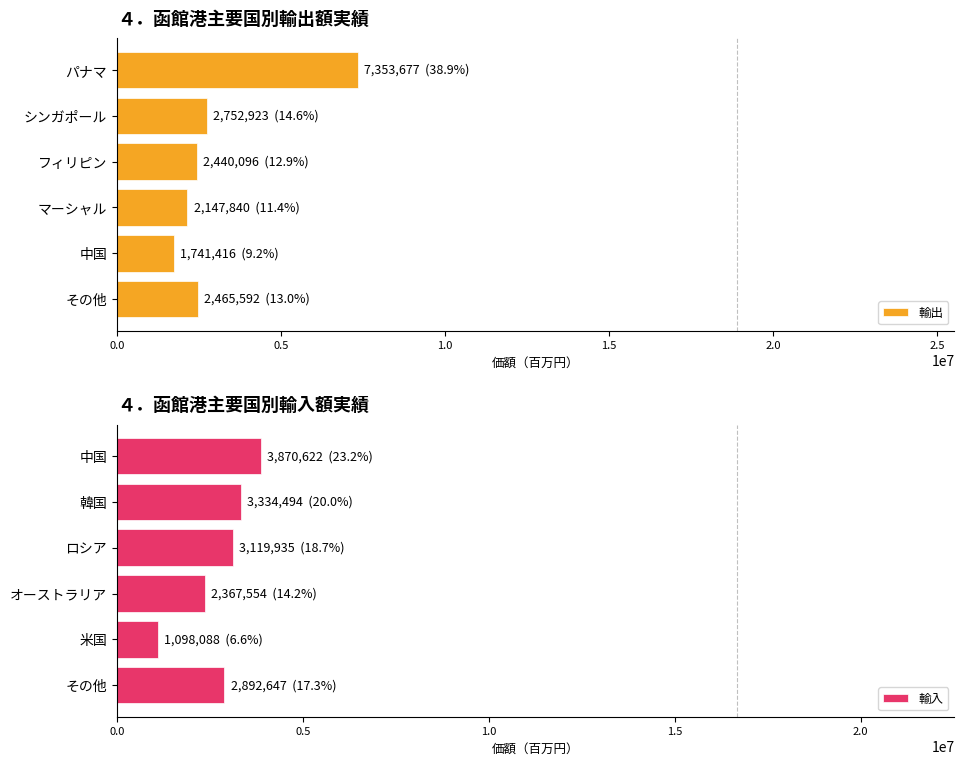

List the series in order of their overall mean, highest first.

輸出, 輸入